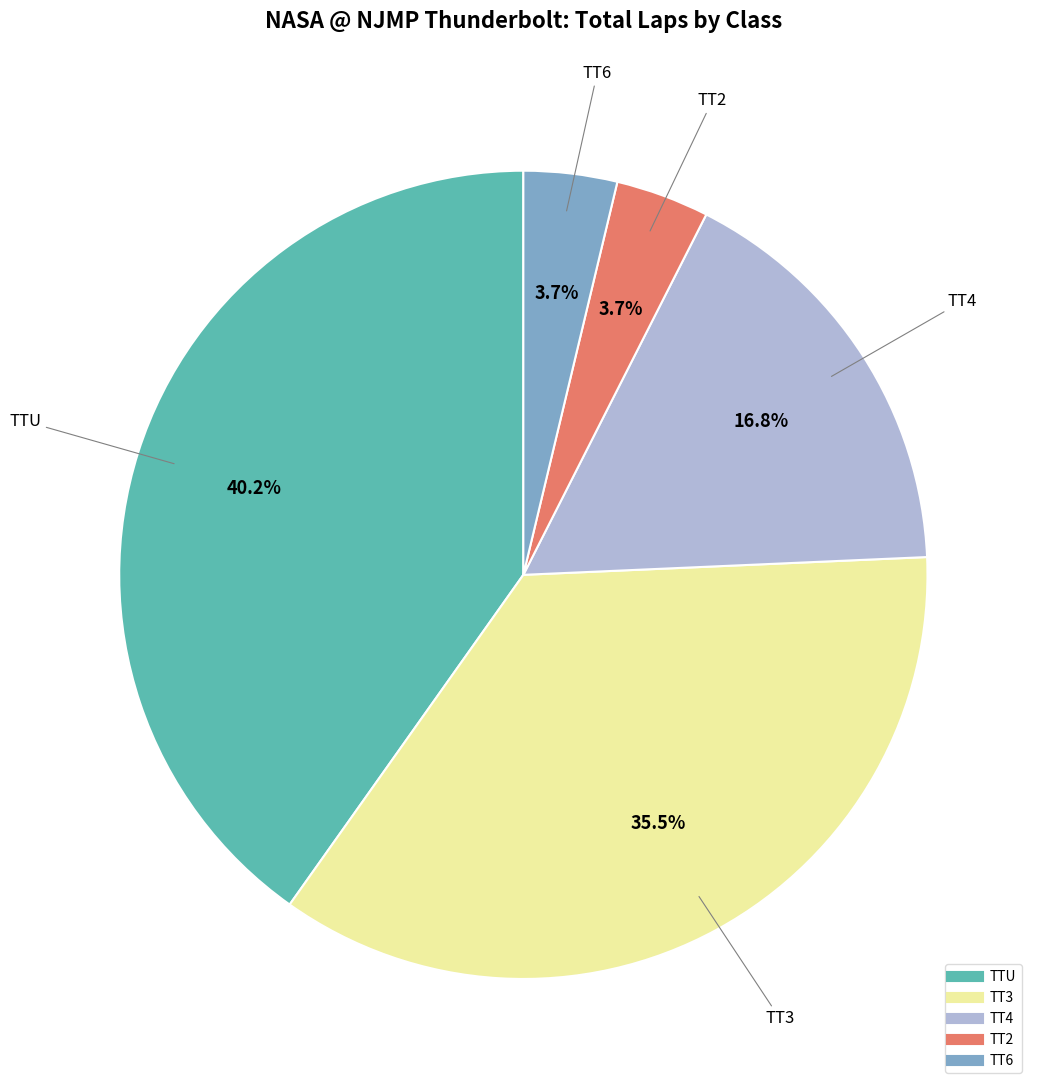

Is there a majority slice in this chart?

No